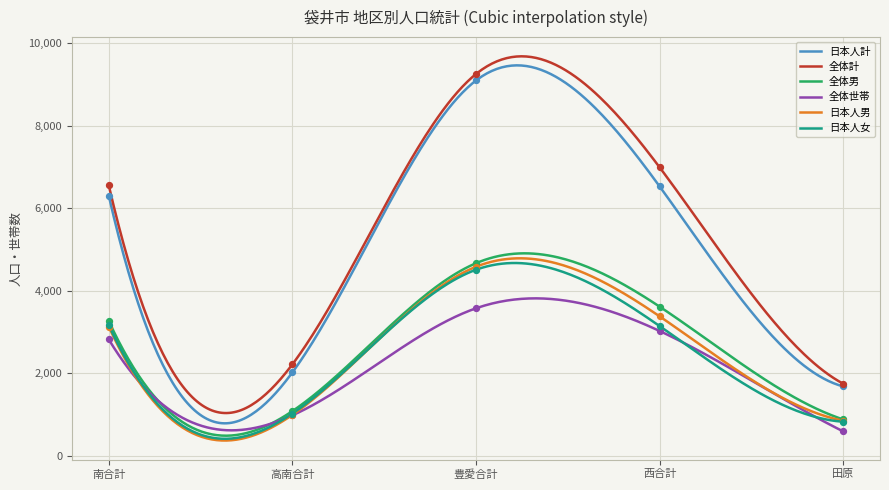

Which series has the largest Y range (max minus min)?

全体計